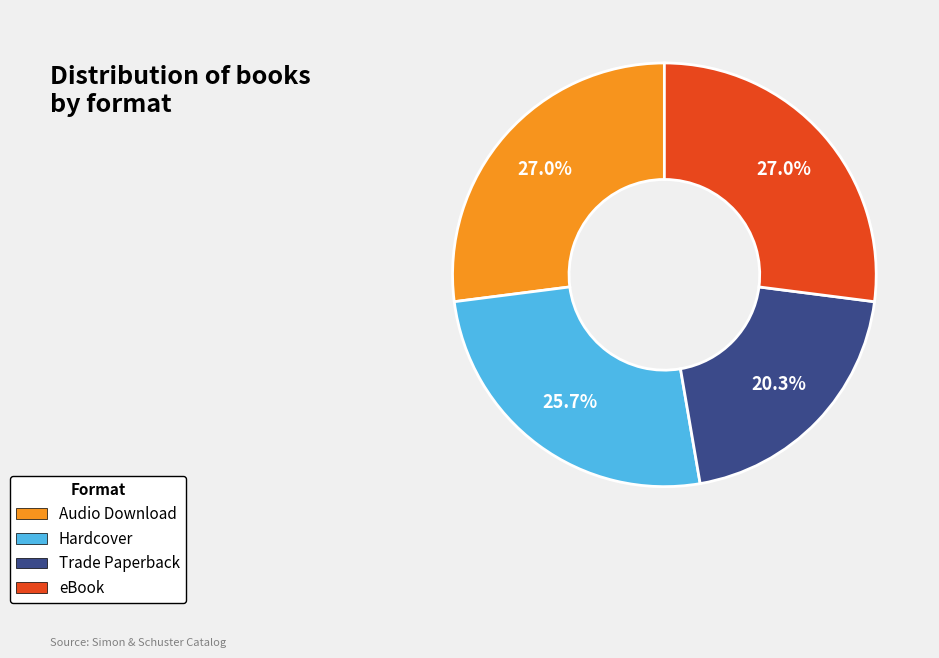

Is there any slice that represents more than half of the pie?

No